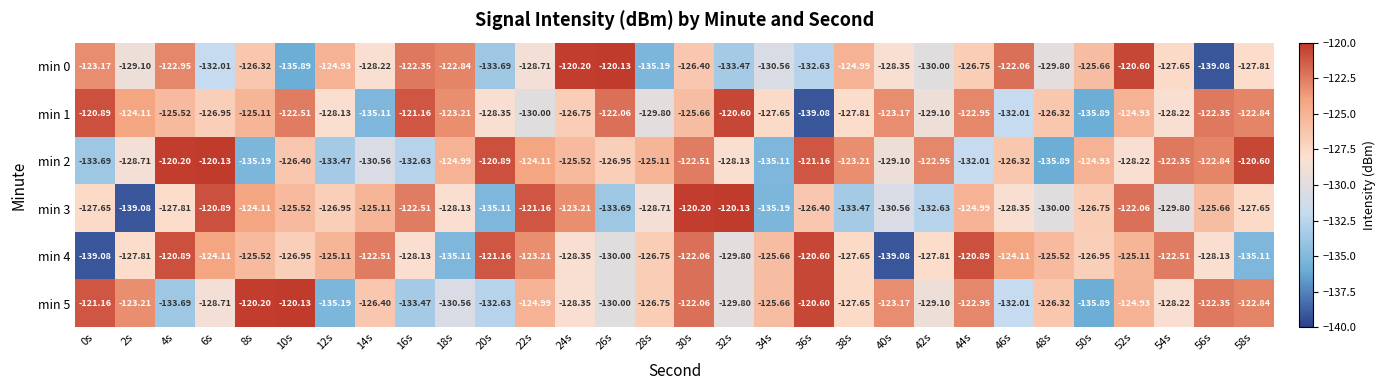

Which series has the largest total across all categories?

min 1